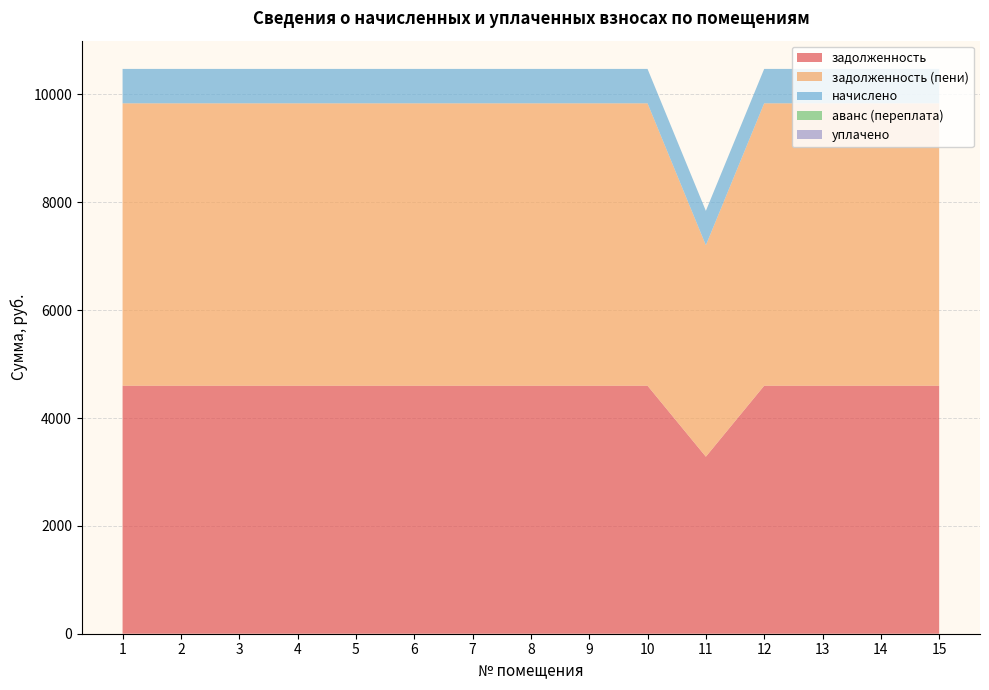

Reading right to left, extract all data points from this chart.

задолженность: 15=4598.6	14=4598.6	13=4598.6	12=4598.6	11=3282.6	10=4598.6	9=4598.6	8=4598.6	7=4598.6	6=4598.6	5=4598.6	4=4598.6	3=4598.6	2=4598.6	1=4598.6
задолженность (пени): 15=5236.5	14=5236.5	13=5236.5	12=5236.5	11=3920.6	10=5236.5	9=5236.5	8=5236.5	7=5236.5	6=5236.5	5=5236.5	4=5236.5	3=5236.5	2=5236.5	1=5236.5
начислено: 15=637.9	14=637.9	13=637.9	12=637.9	11=637.9	10=637.9	9=637.9	8=637.9	7=637.9	6=637.9	5=637.9	4=637.9	3=637.9	2=637.9	1=637.9
аванс (переплата): 15=0.0	14=0.0	13=0.0	12=0.0	11=0.0	10=0.0	9=0.0	8=0.0	7=0.0	6=0.0	5=0.0	4=0.0	3=0.0	2=0.0	1=0.0
уплачено: 15=0.0	14=0.0	13=0.0	12=0.0	11=0.0	10=0.0	9=0.0	8=0.0	7=0.0	6=0.0	5=0.0	4=0.0	3=0.0	2=0.0	1=0.0